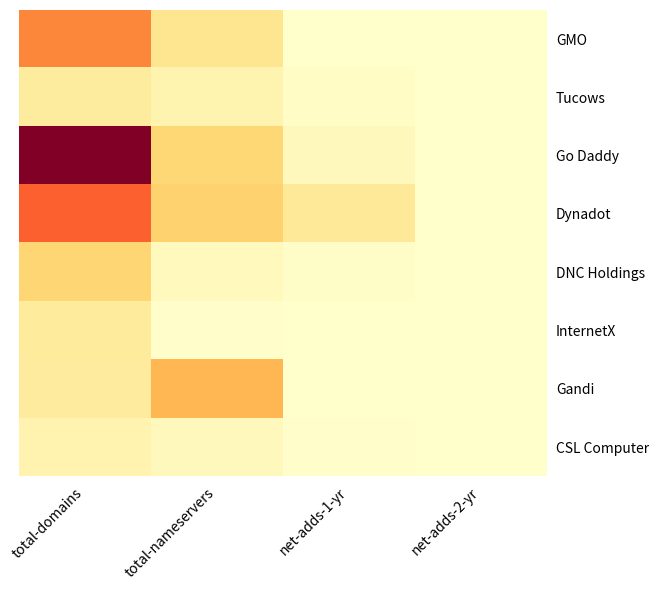

Count the number of categories in the chart.

4